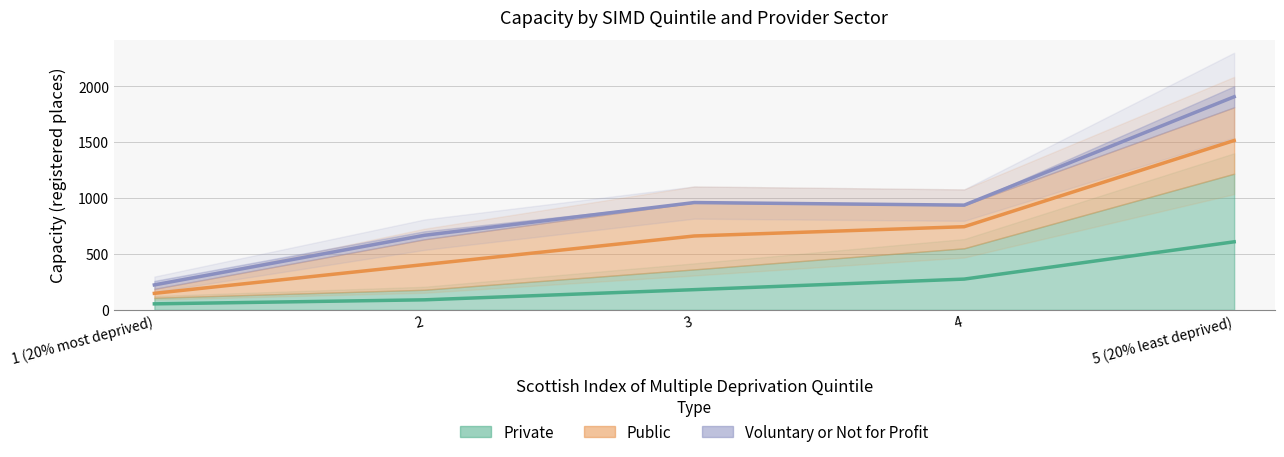

True or false: Voluntary or Not for Profit_line and Public_line cross at least once.

False